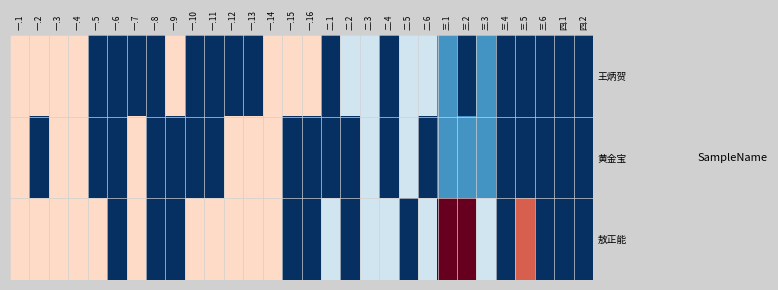

Reading left to right, what are all the values shown in this chart?

王炳贺: 一.1=3	一.2=3	一.3=3	一.4=3	一.5=0	一.6=0	一.7=0	一.8=0	一.9=3	一.10=0	一.11=0	一.12=0	一.13=0	一.14=3	一.15=3	一.16=3	二.1=0	二.2=2	二.3=2	二.4=0	二.5=2	二.6=2	三.1=1	三.2=0	三.3=1	三.4=0	三.5=0	三.6=0	四.1=0	四.2=0
黄金宝: 一.1=3	一.2=0	一.3=3	一.4=3	一.5=0	一.6=0	一.7=3	一.8=0	一.9=0	一.10=0	一.11=0	一.12=3	一.13=3	一.14=3	一.15=0	一.16=0	二.1=0	二.2=0	二.3=2	二.4=0	二.5=2	二.6=0	三.1=1	三.2=1	三.3=1	三.4=0	三.5=0	三.6=0	四.1=0	四.2=0
敖正能: 一.1=3	一.2=3	一.3=3	一.4=3	一.5=3	一.6=0	一.7=3	一.8=0	一.9=0	一.10=3	一.11=3	一.12=3	一.13=3	一.14=3	一.15=0	一.16=0	二.1=2	二.2=0	二.3=2	二.4=2	二.5=0	二.6=2	三.1=5	三.2=5	三.3=2	三.4=0	三.5=4	三.6=0	四.1=0	四.2=0